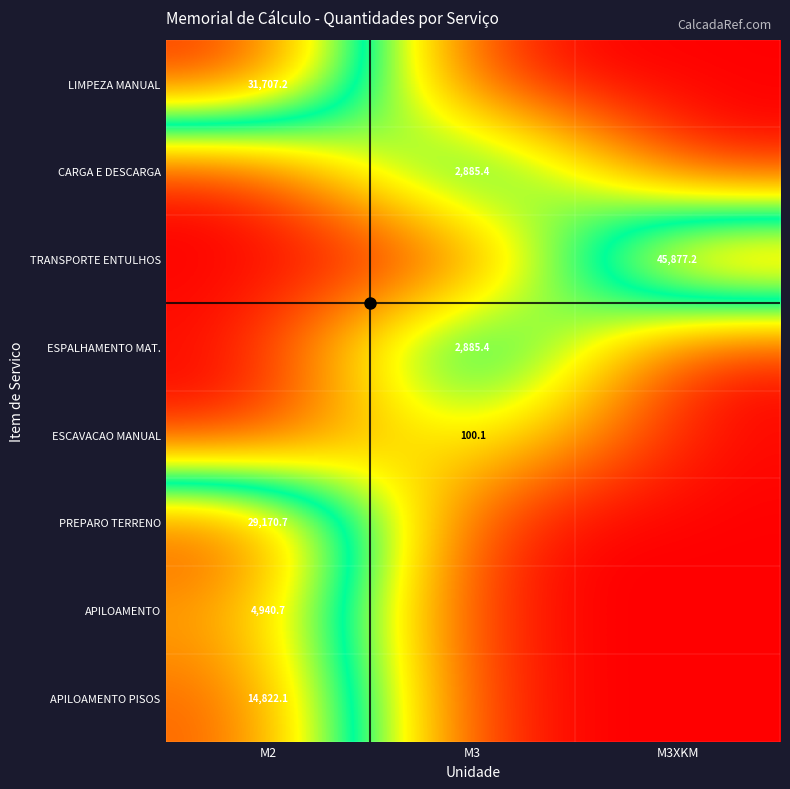

The value of PREPARO TERRENO at M2 is 15.0. True or false?

False